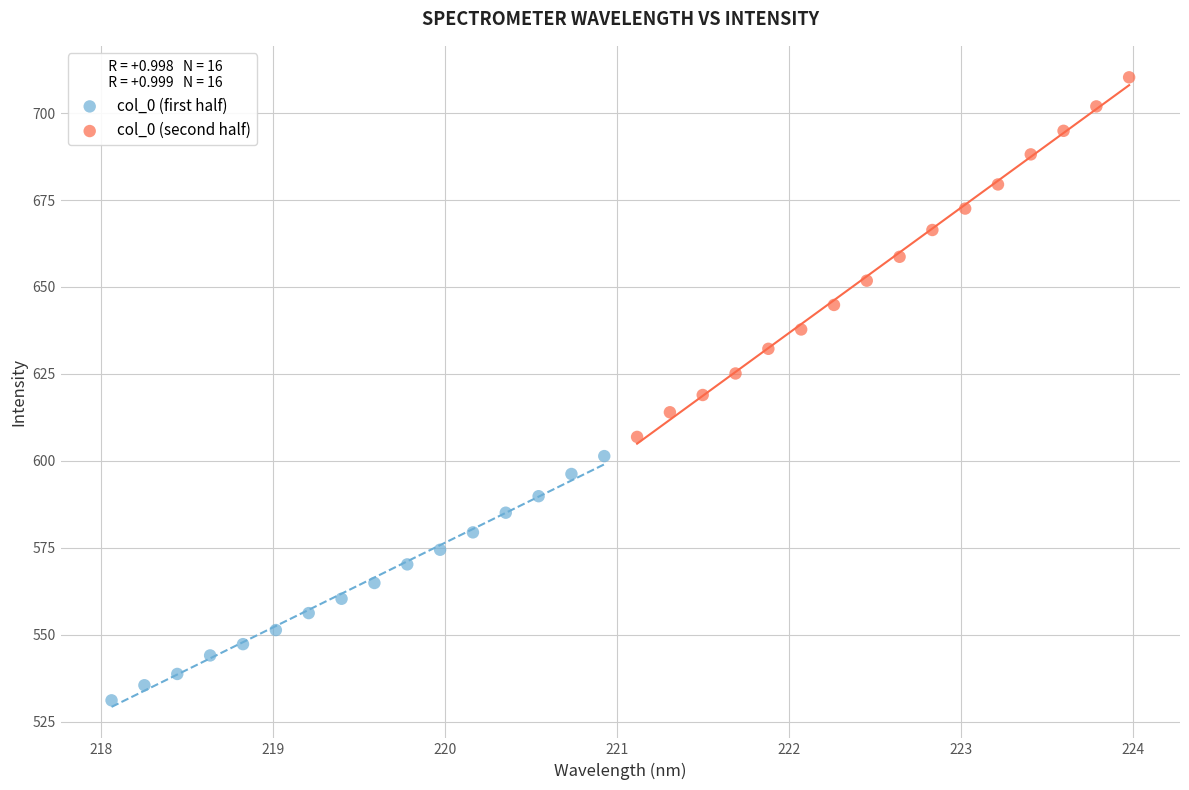

Which series contains the highest Y value?

col_0 (second half)